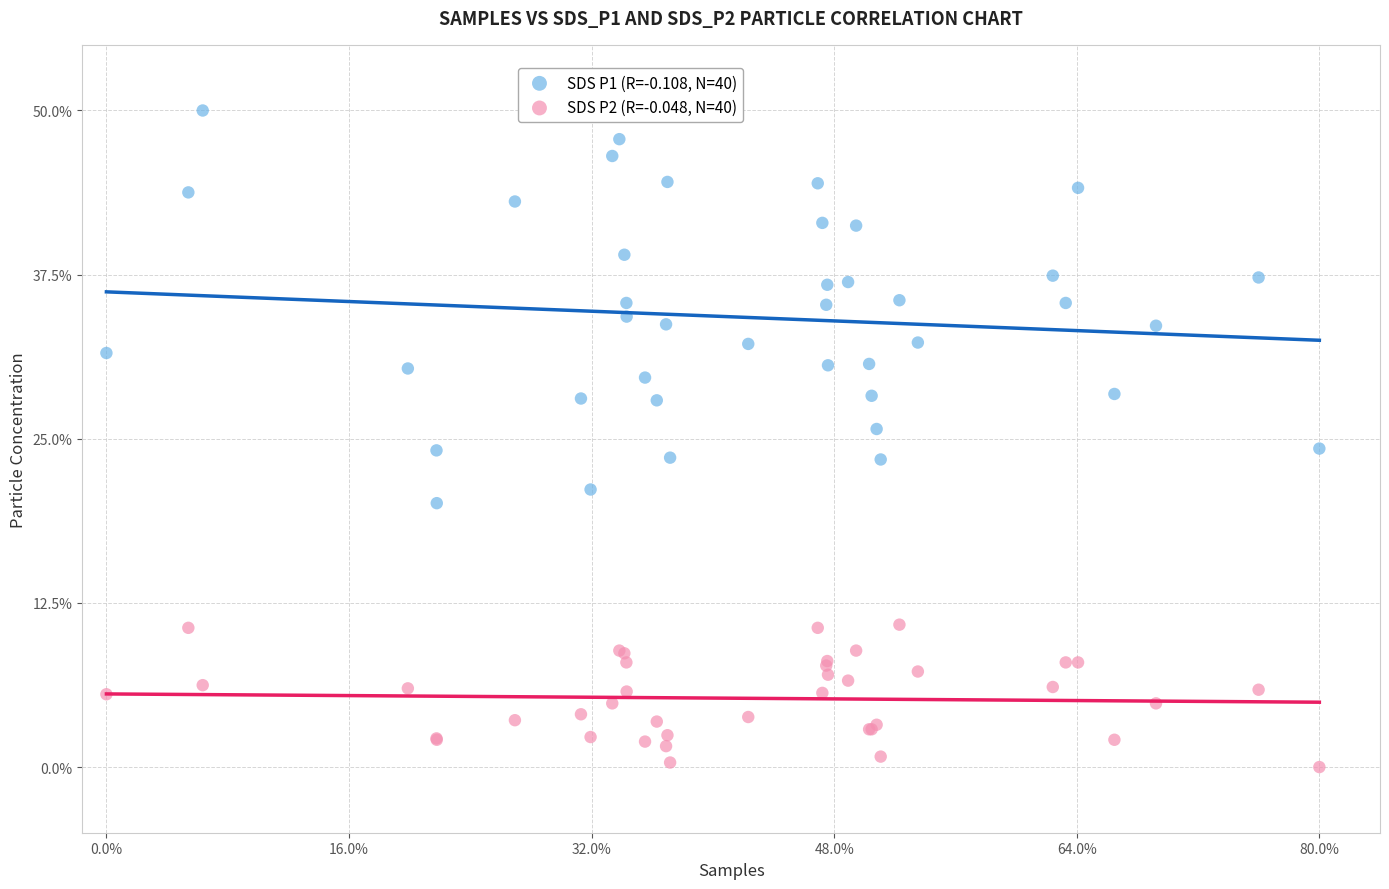

Which series reaches the minimum Y coordinate?

SDS P2 (R=-0.048, N=40)